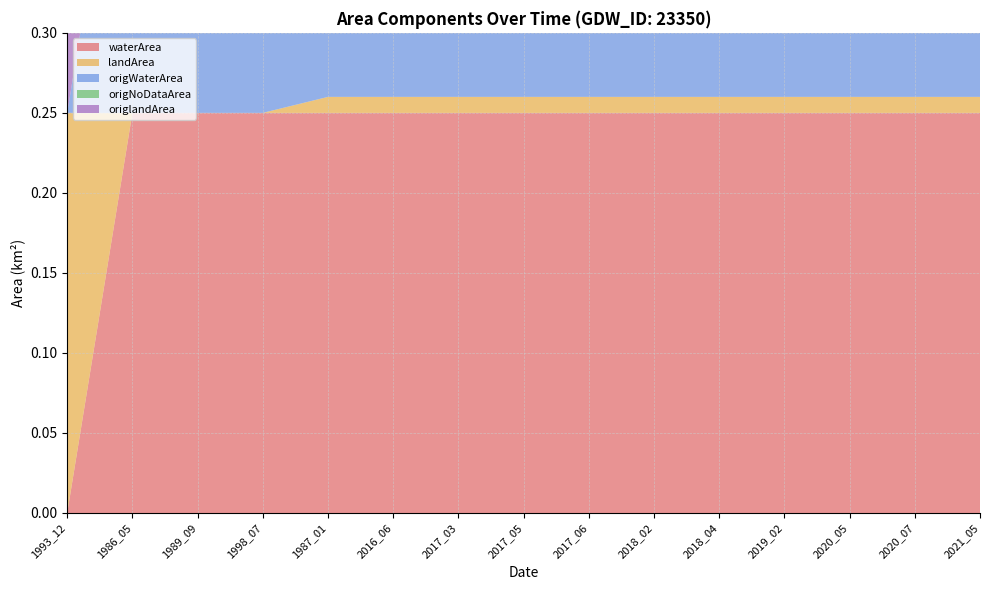

Reading left to right, extract all data points from this chart.

waterArea: 0.0	0.2	0.2	0.2	0.2	0.2	0.2	0.2	0.2	0.2	0.2	0.2	0.2	0.2	0.2
landArea: 0.2	0.0	0.0	0.0	0.0	0.0	0.0	0.0	0.0	0.0	0.0	0.0	0.0	0.0	0.0
origWaterArea: 0.0	0.2	0.2	0.2	0.2	0.2	0.2	0.2	0.2	0.2	0.2	0.2	0.2	0.2	0.2
origNoDataArea: 0.0	0.0	0.0	0.0	0.0	0.0	0.0	0.0	0.0	0.0	0.0	0.0	0.0	0.0	0.0
origlandArea: 0.2	0.0	0.0	0.0	0.0	0.0	0.0	0.0	0.0	0.0	0.0	0.0	0.0	0.0	0.0